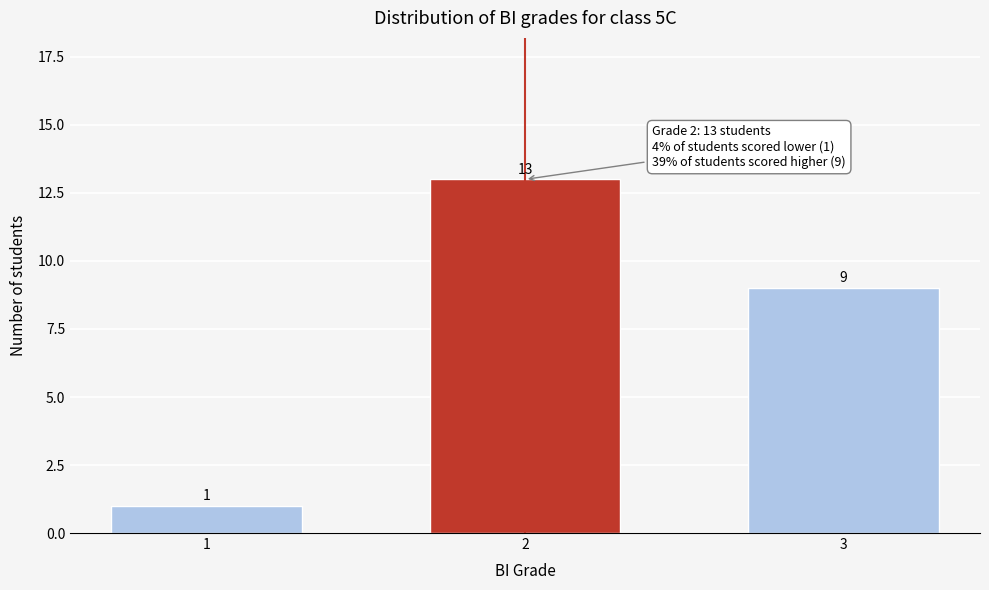

Reading left to right, list all the values displayed in this chart.

1=1	2=13	3=9